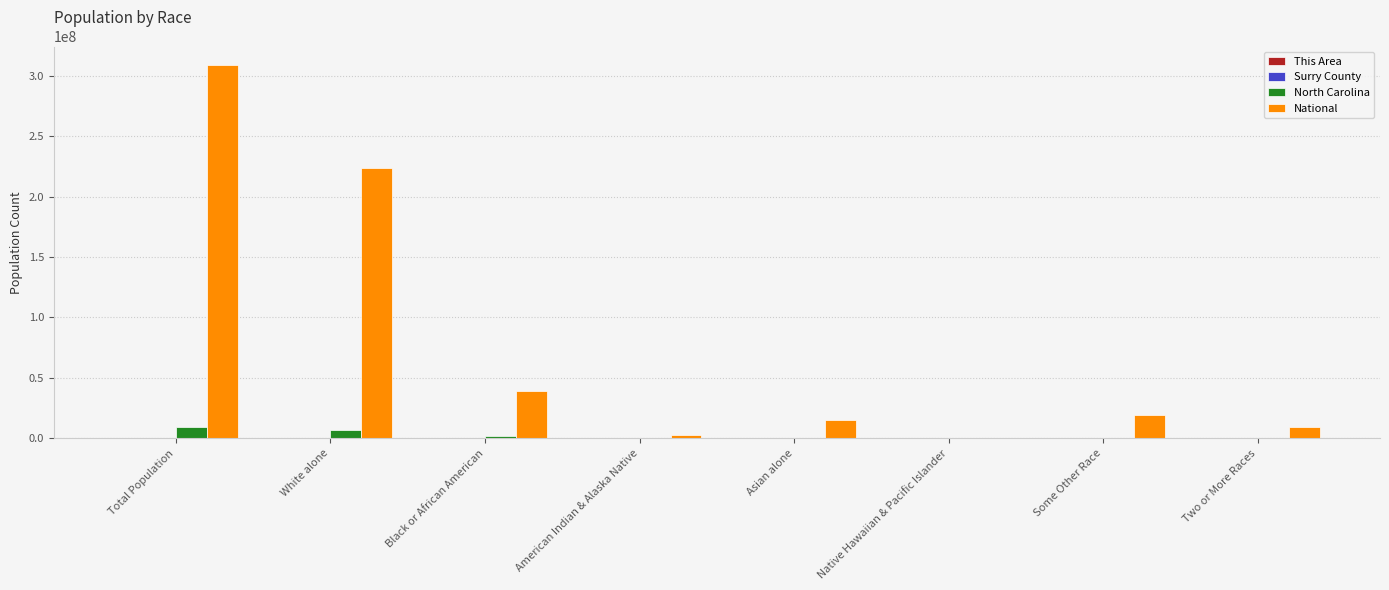

What is the spread (max minus min) of values at Some Other Race?

19107289